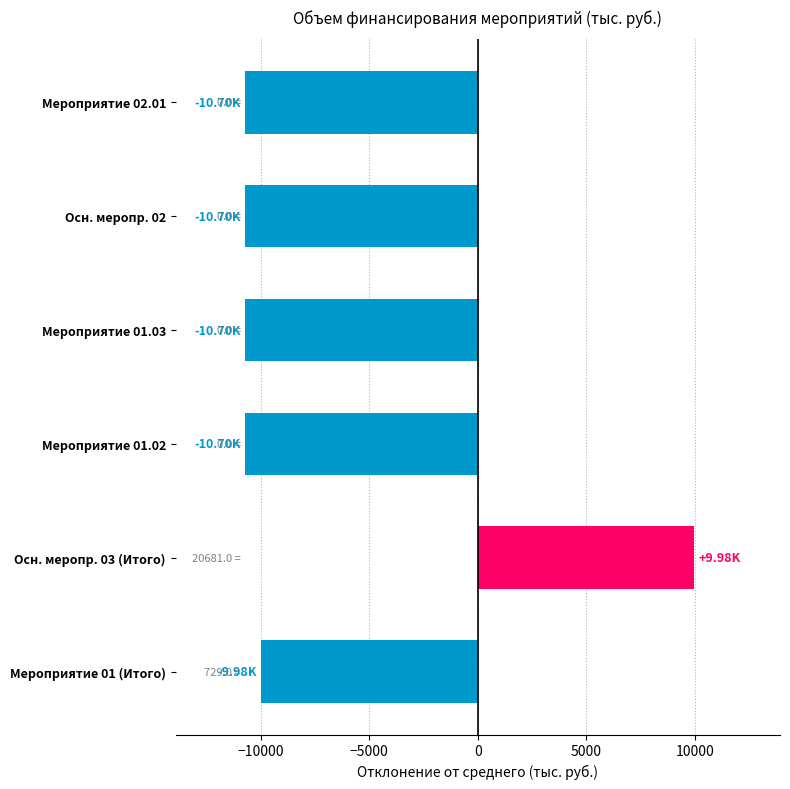

What is the sum of the values at Осн. меропр. 02 and Мероприятие 02.01?

-21410.0